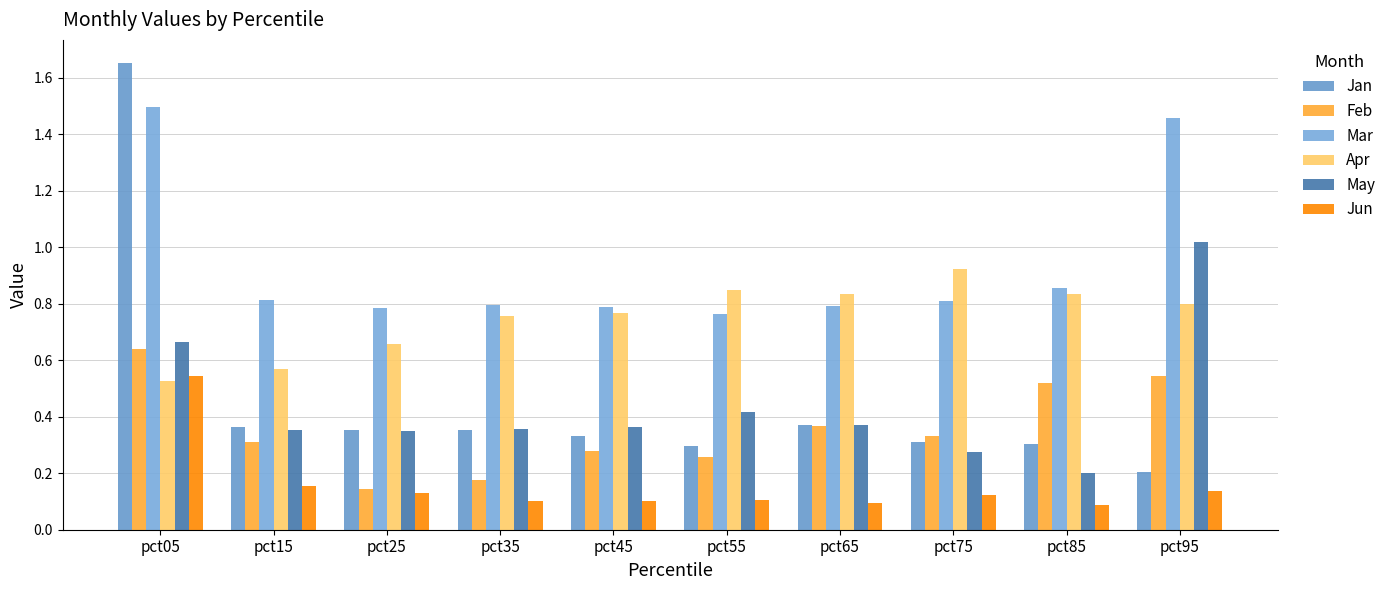

Is the value of Jan at pct75 greater than the value of Jun at pct95?

Yes